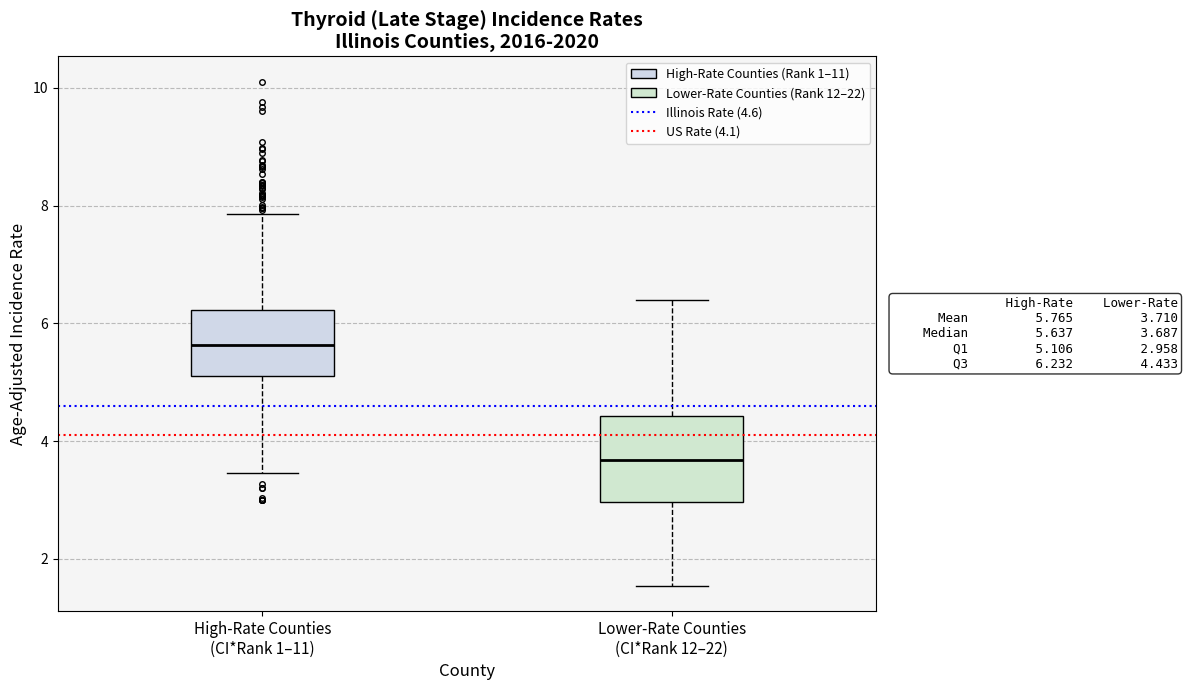

Which box has the lowest median line?

Lower-Rate Counties (CI*Rank 12–22)